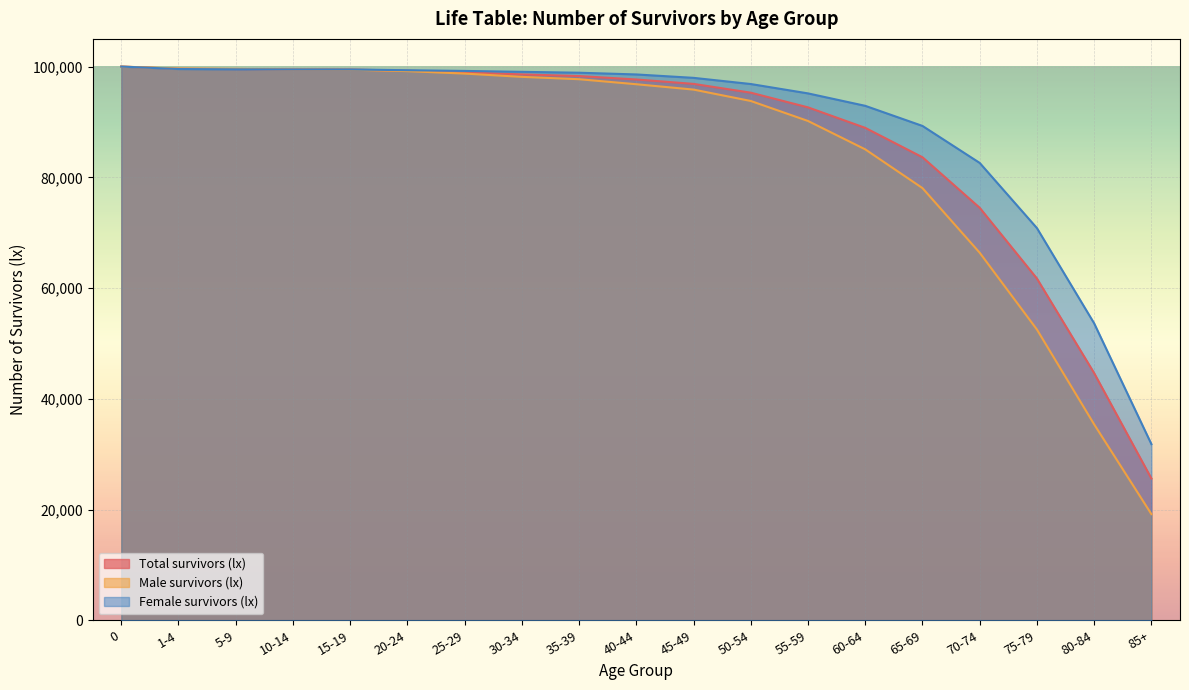

True or false: Total survivors (lx) has a value of 98286.8 at 35-39.

True